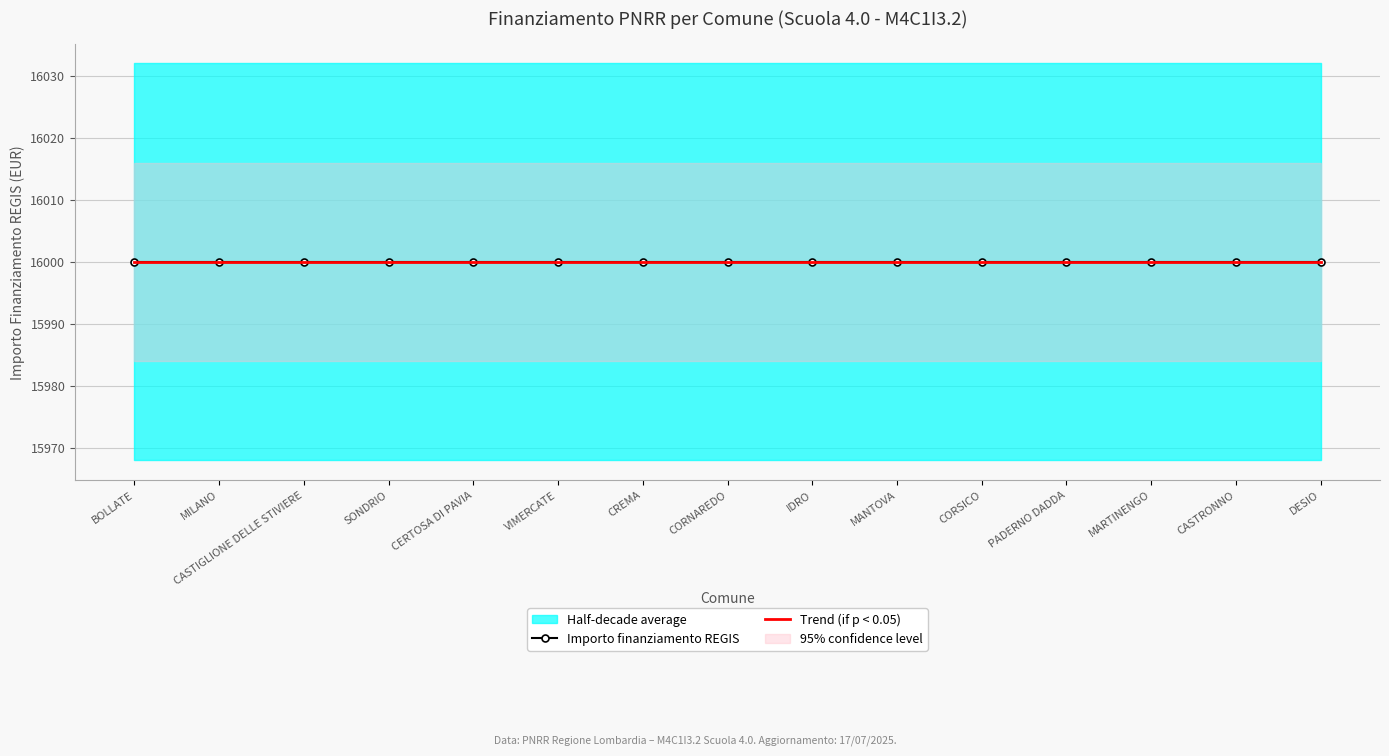

Between CASTIGLIONE DELLE STIVIERE and PADERNO DADDA, which is larger?

CASTIGLIONE DELLE STIVIERE